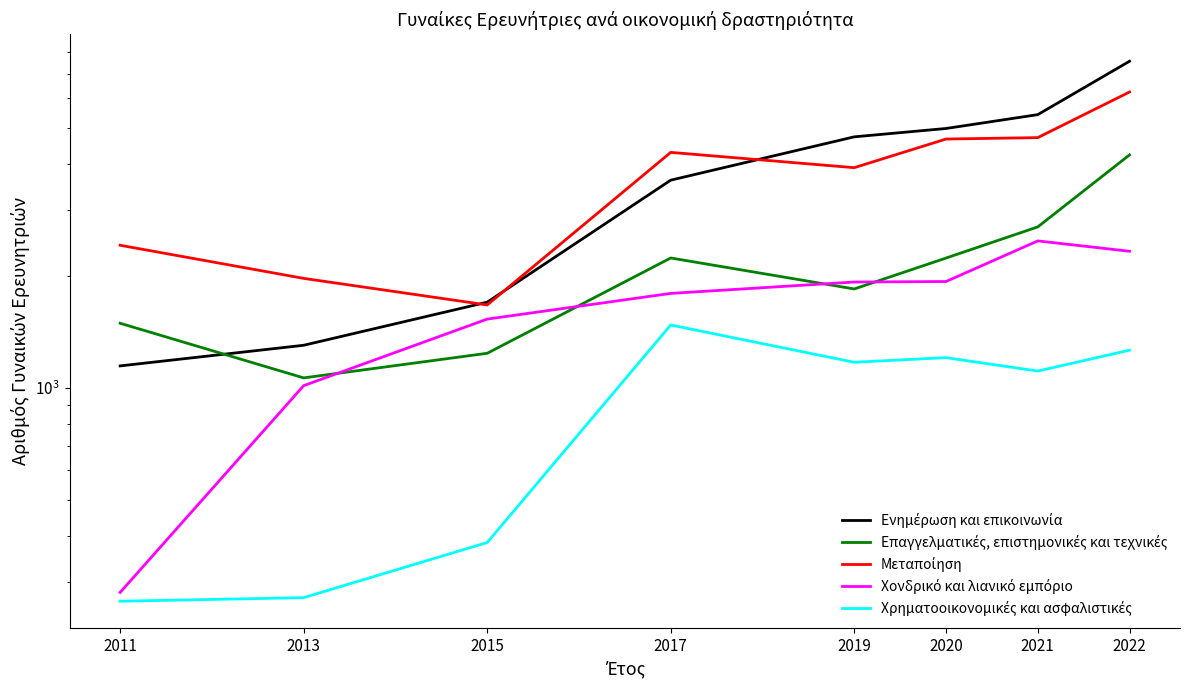

Is it true that Επαγγελματικές, επιστημονικές και τεχνικές equals 2234 at 2020?

True